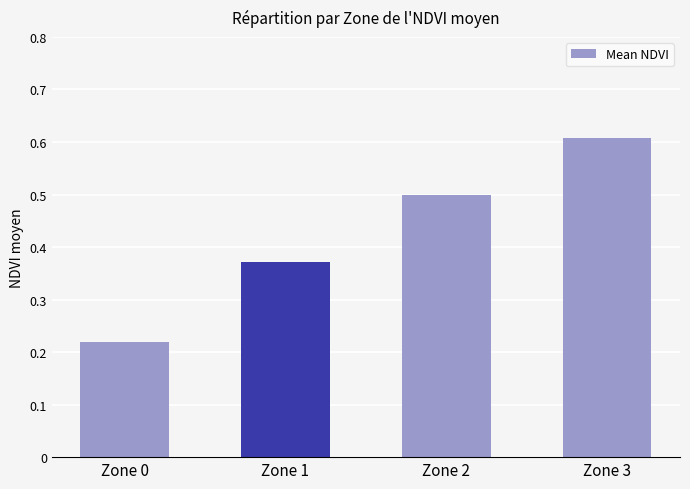

Between Zone 0 and Zone 3, which is larger?

Zone 3